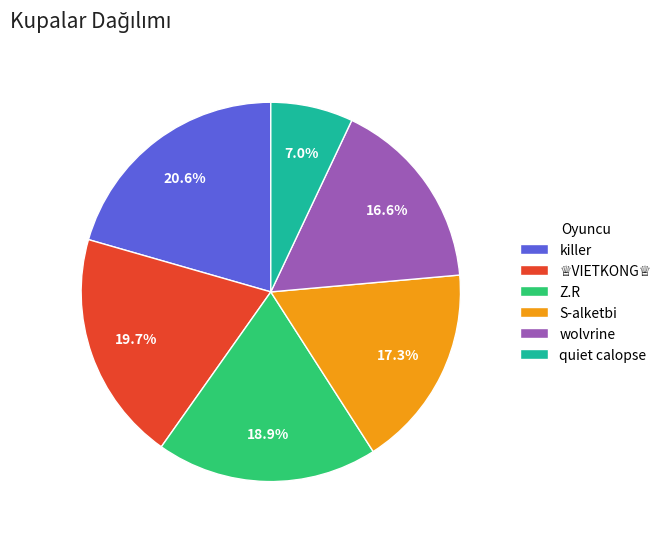

How many segments does this pie chart have?

6